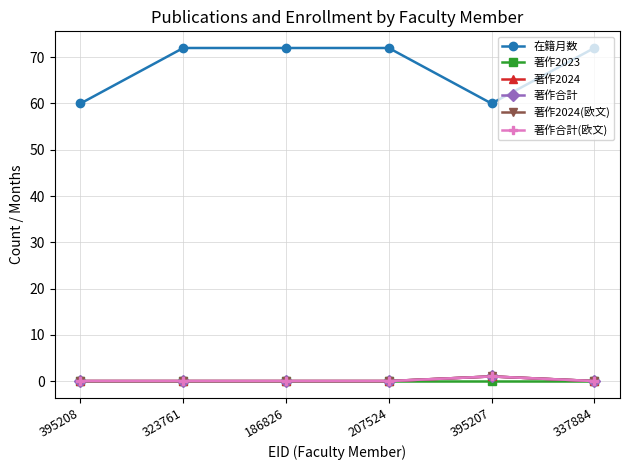

What is the total value across all series at 323761?

72